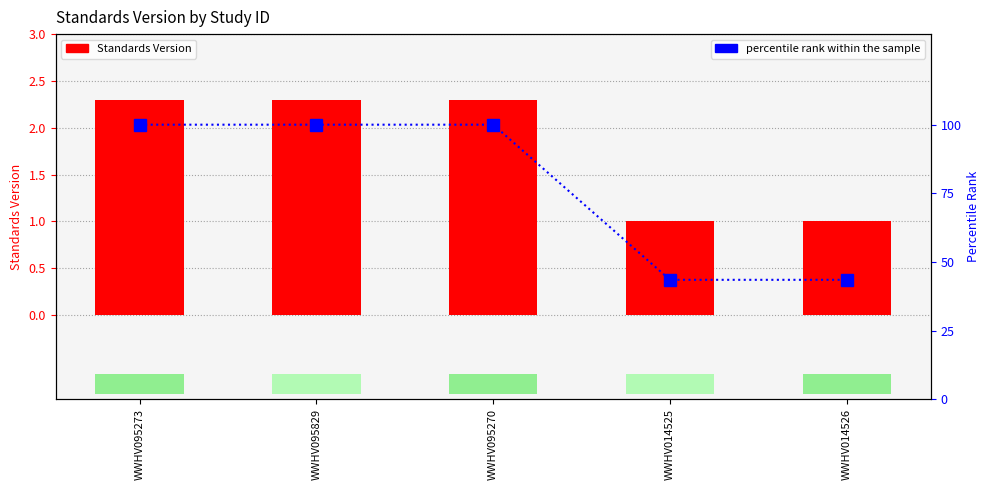

Reading right to left, list all the values displayed in this chart.

Standards Version: WWHV014526=1.0	WWHV014525=1.0	WWHV095270=2.3	WWHV095829=2.3	WWHV095273=2.3
percentile rank within the sample: WWHV014526=43.5	WWHV014525=43.5	WWHV095270=100.0	WWHV095829=100.0	WWHV095273=100.0